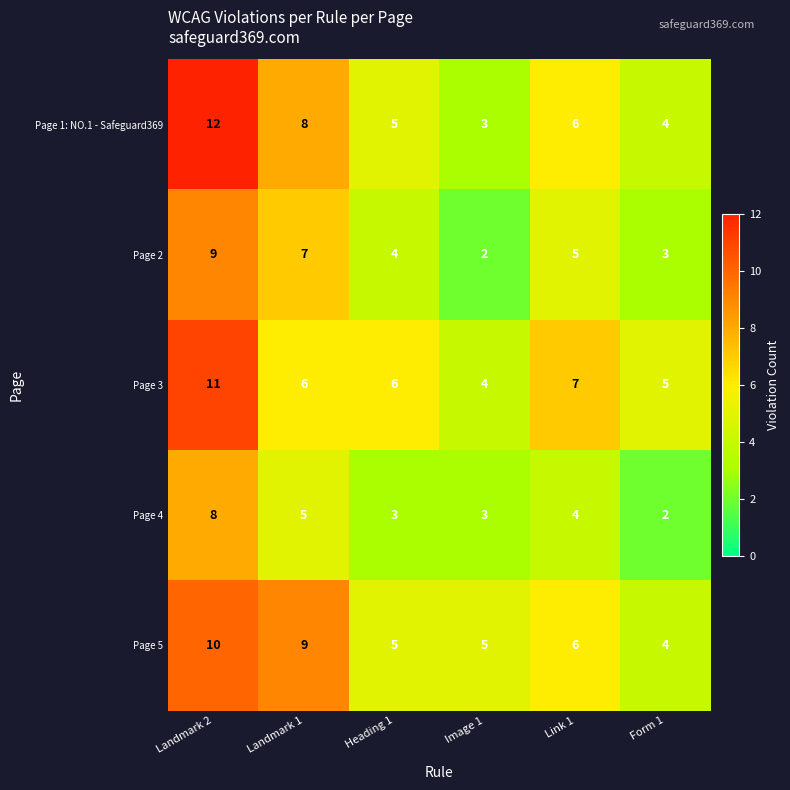

What is the total value across all series at Link 1?

28